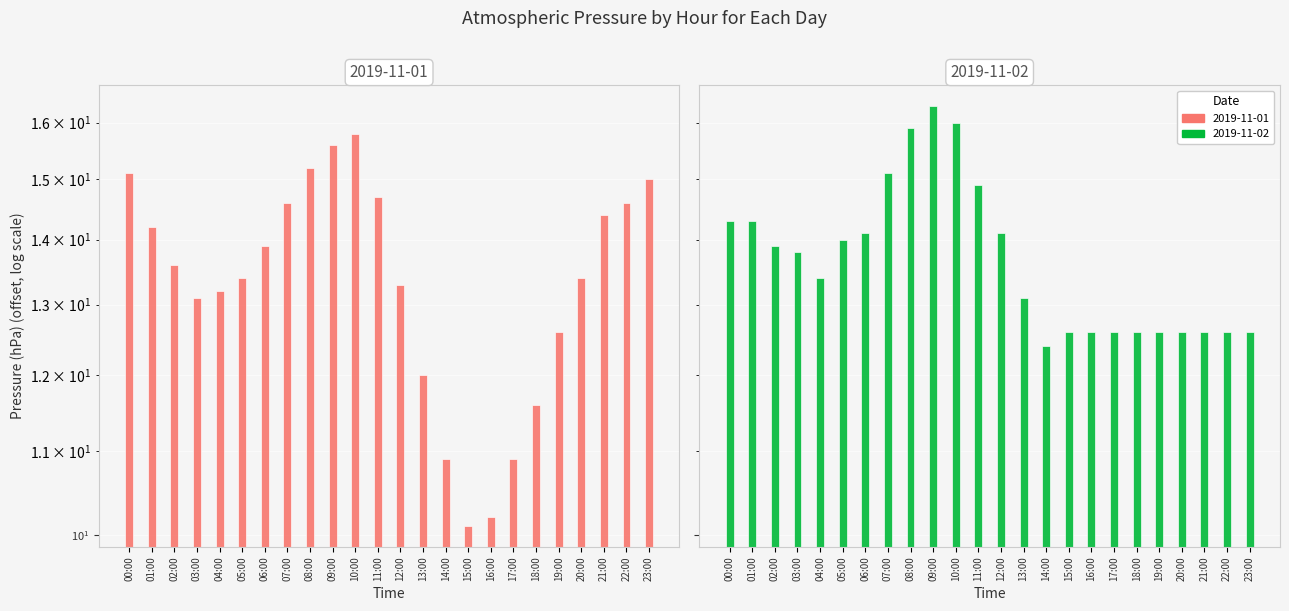

Which series has the largest range (max minus min)?

2019-11-01